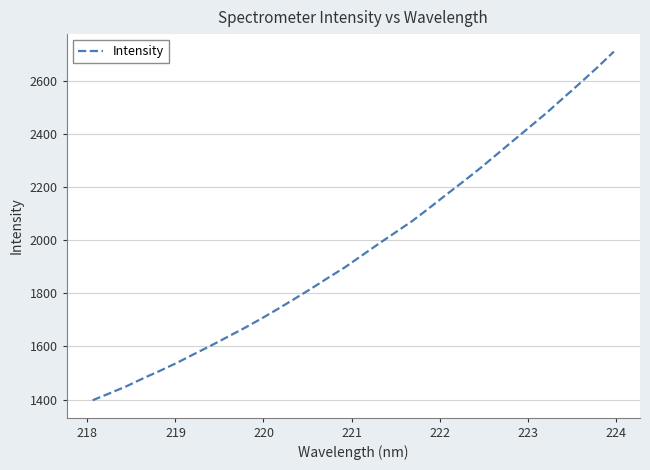

What is the smallest value displayed?

1397.3